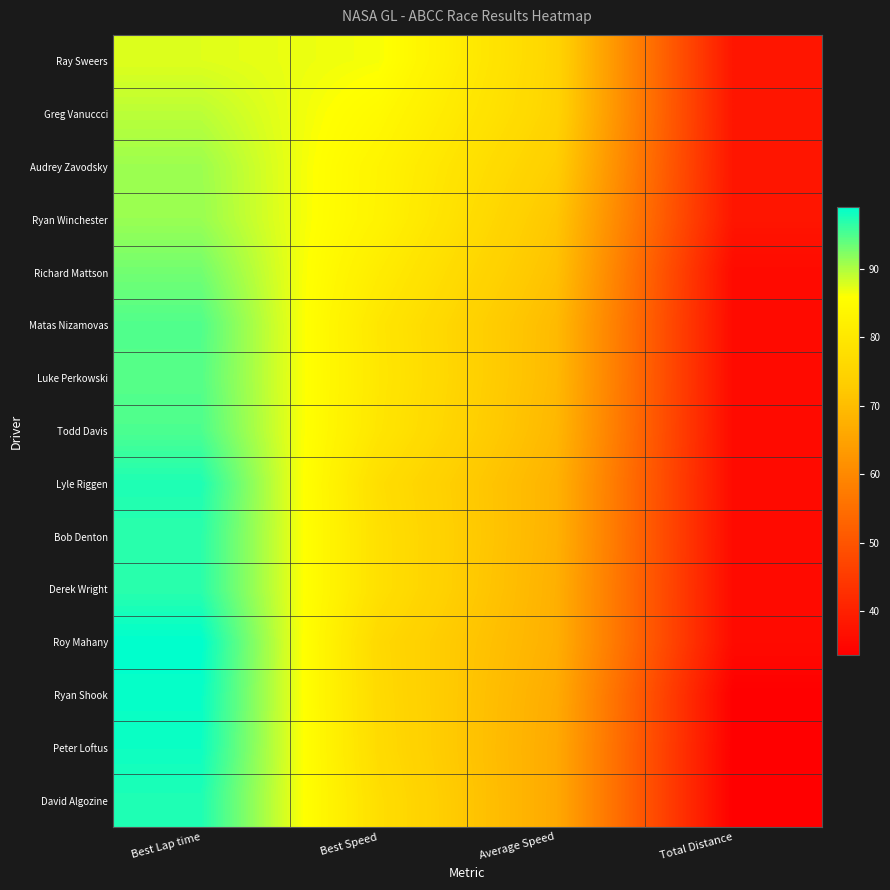

What is the difference between the highest and lowest values at Best Speed?

10.0